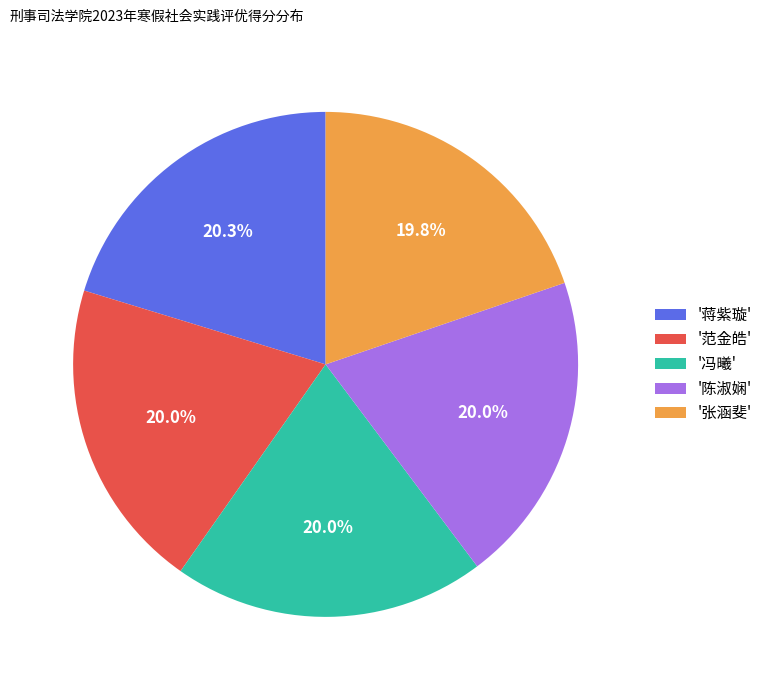

What percentage do '蒋紫璇' and '范金皓' together represent?

40.3%